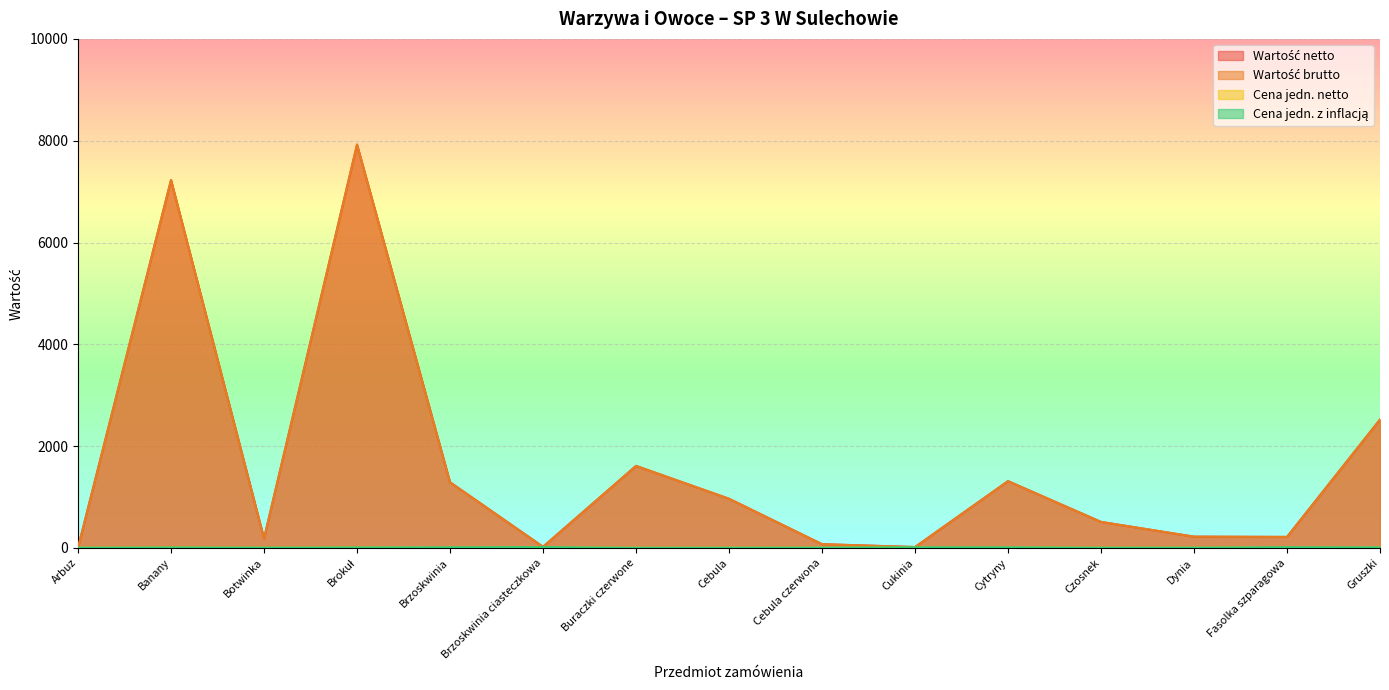

List the series in order of their peak value, lowest first.

Cena jedn. netto, Cena jedn. z inflacją, Wartość netto, Wartość brutto